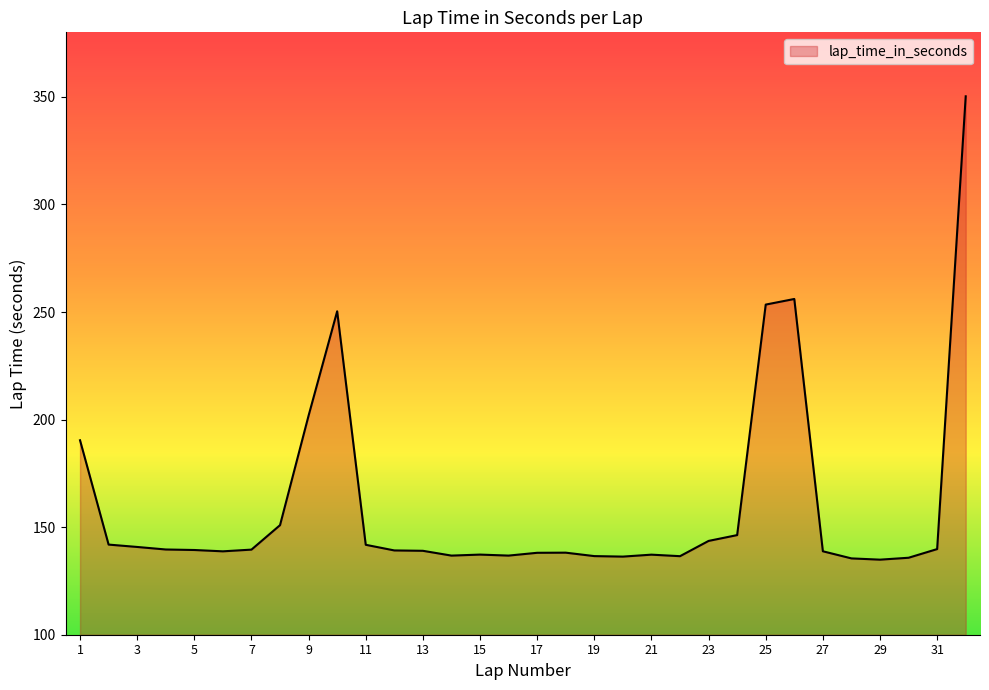

What is the maximum value shown in the chart?

350.3